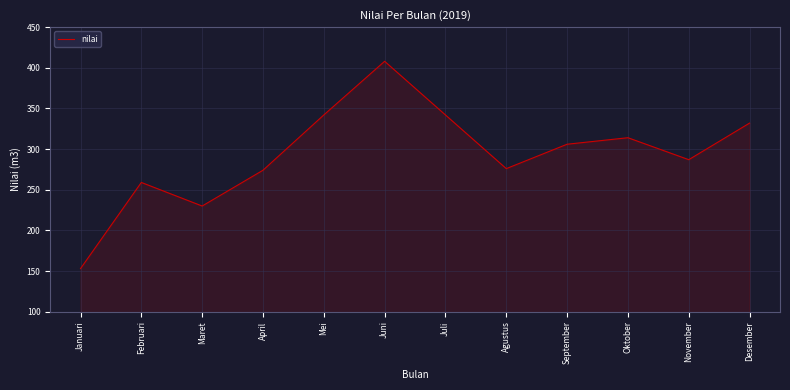

What is the greatest value displayed?

408